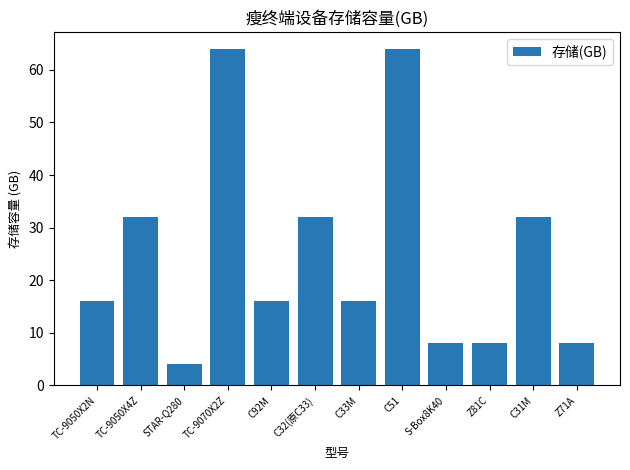

Is it true that the value at C92M is 9?

False